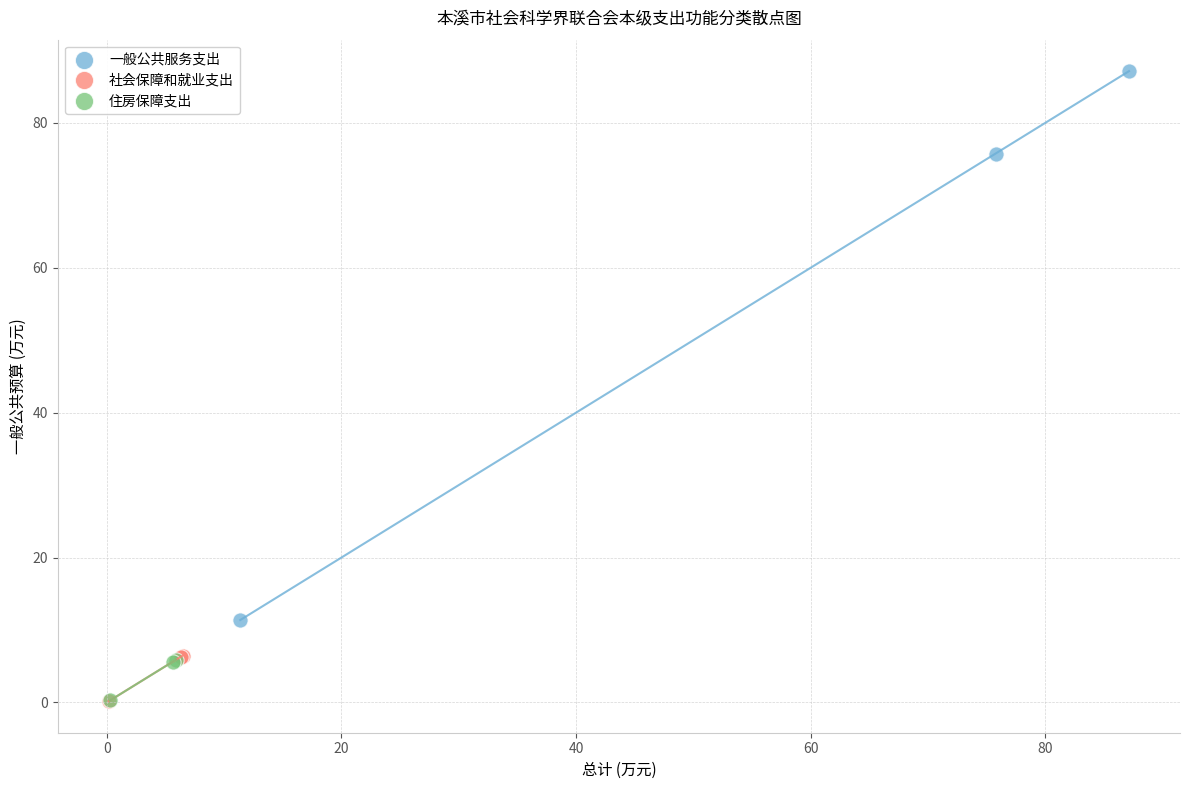

Which series has the widest spread of Y values?

一般公共服务支出